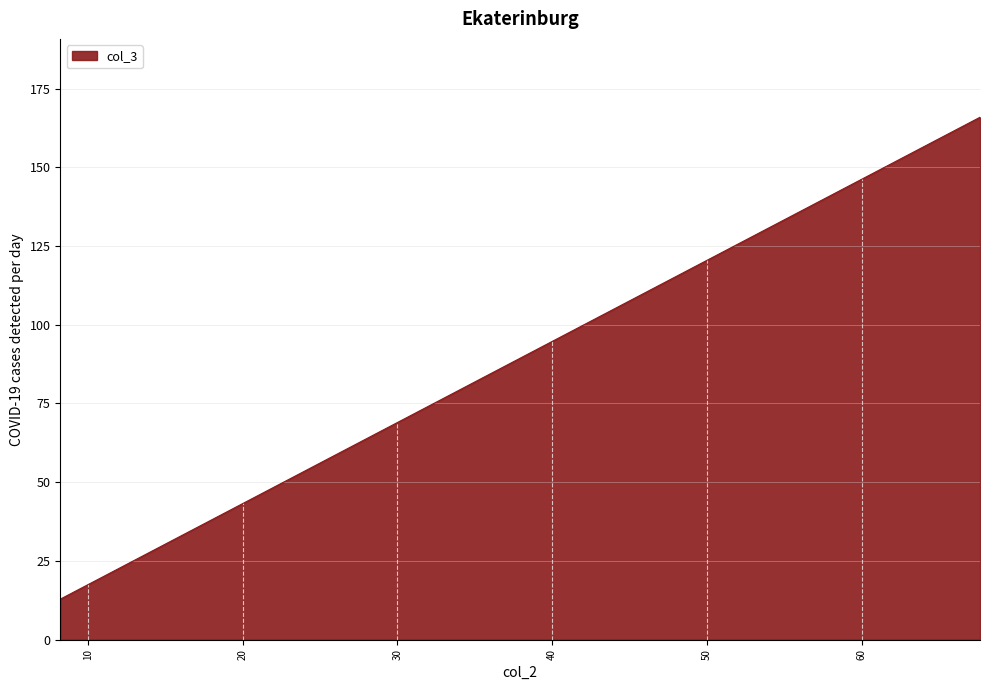

How many values exceed 165?

1